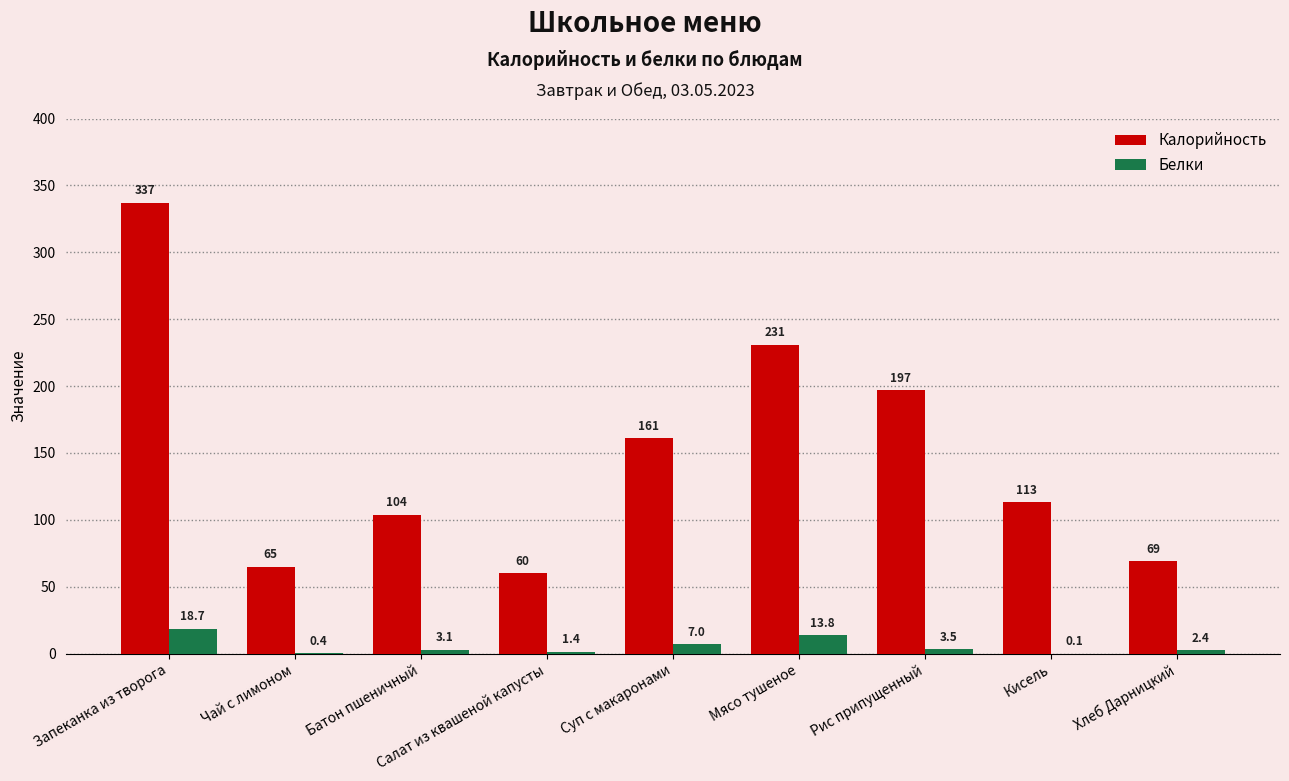

Between Салат из квашеной капусты and Хлеб Дарницкий, which series saw the biggest shift?

Калорийность